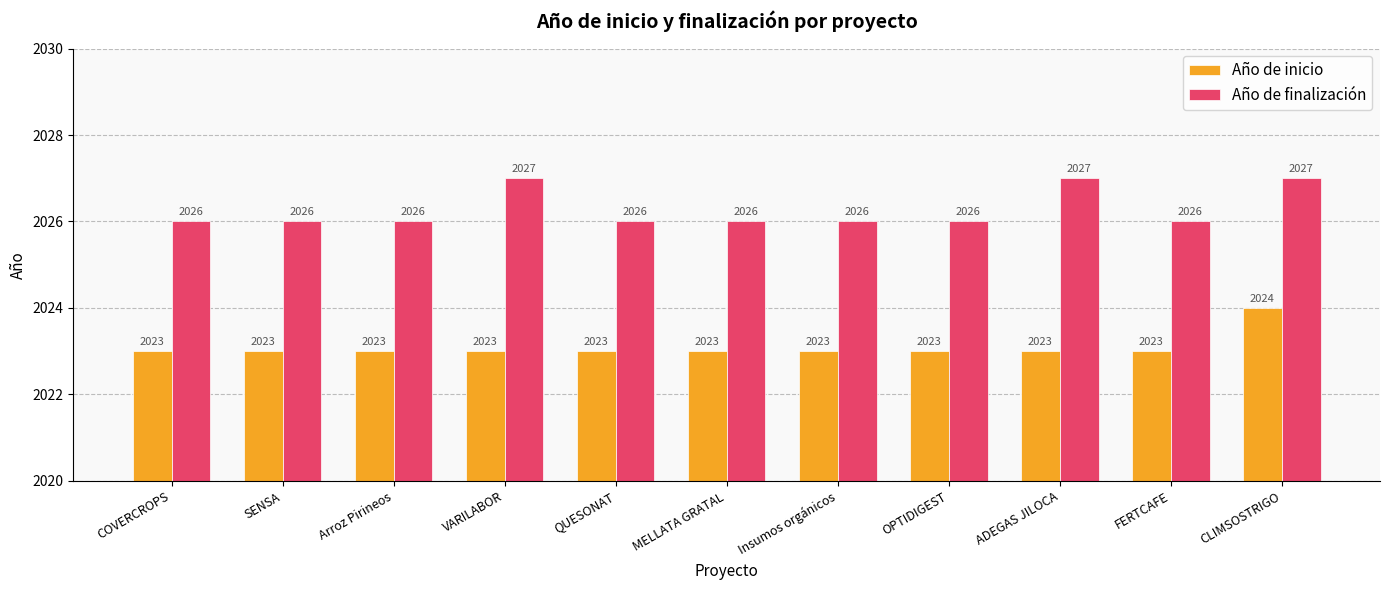

Reading right to left, list all the values displayed in this chart.

Año de inicio: 2024	2023	2023	2023	2023	2023	2023	2023	2023	2023	2023
Año de finalización: 2027	2026	2027	2026	2026	2026	2026	2027	2026	2026	2026